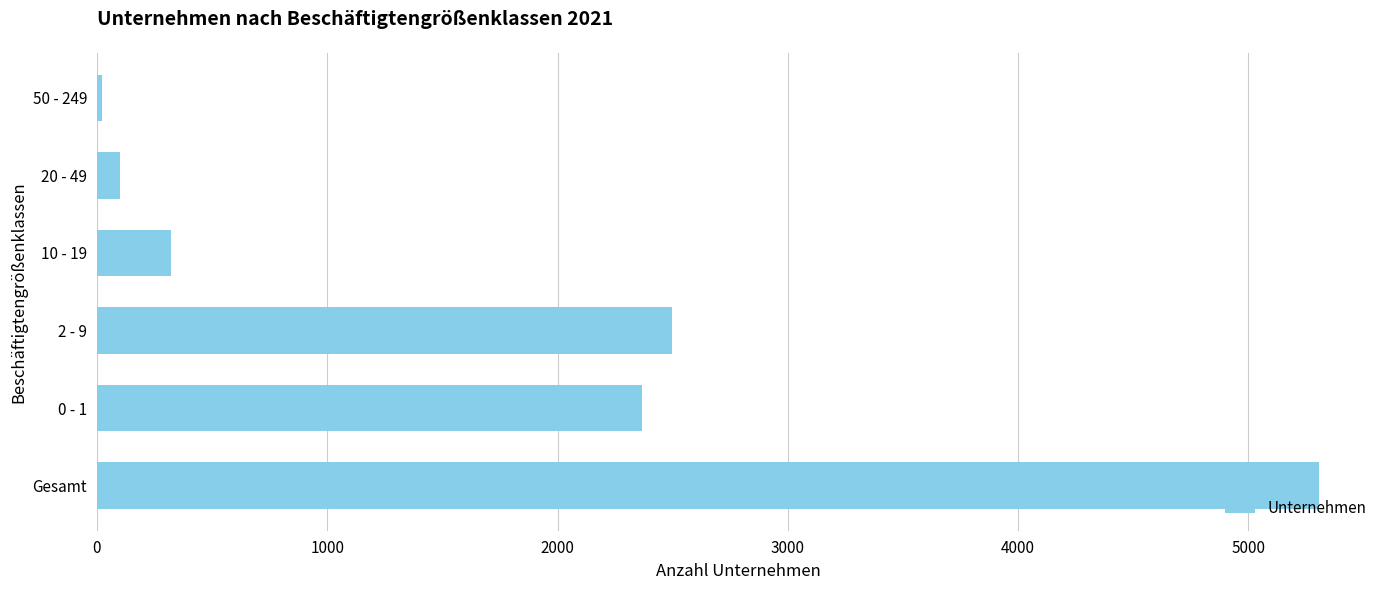

How many data points does each series have?

6